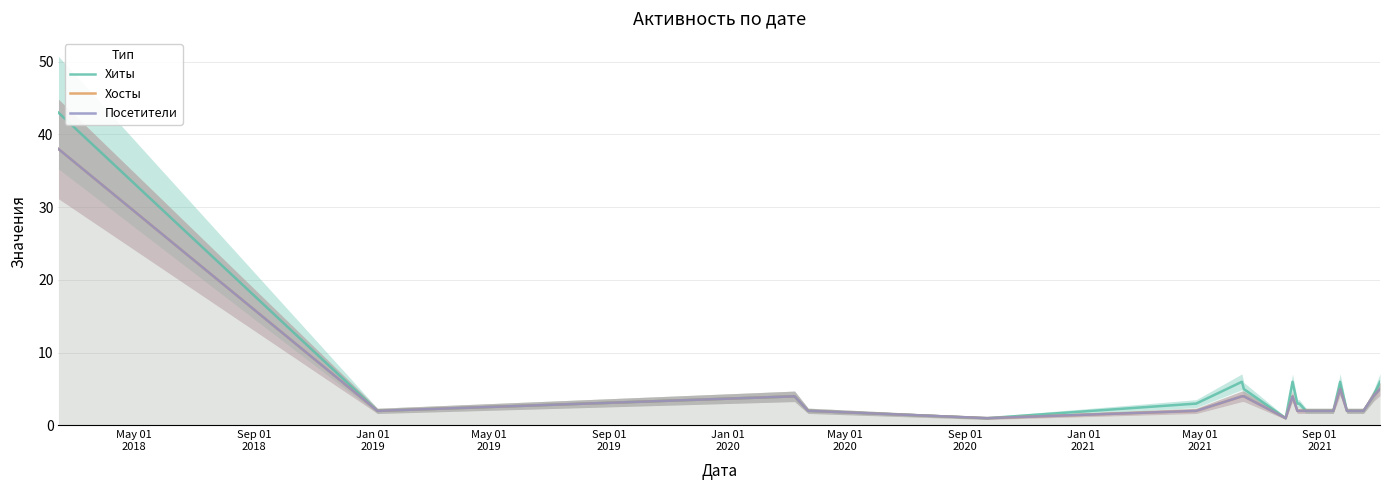

Which series changed the most between Sep 01
2018 and May 01
2021?

Хиты